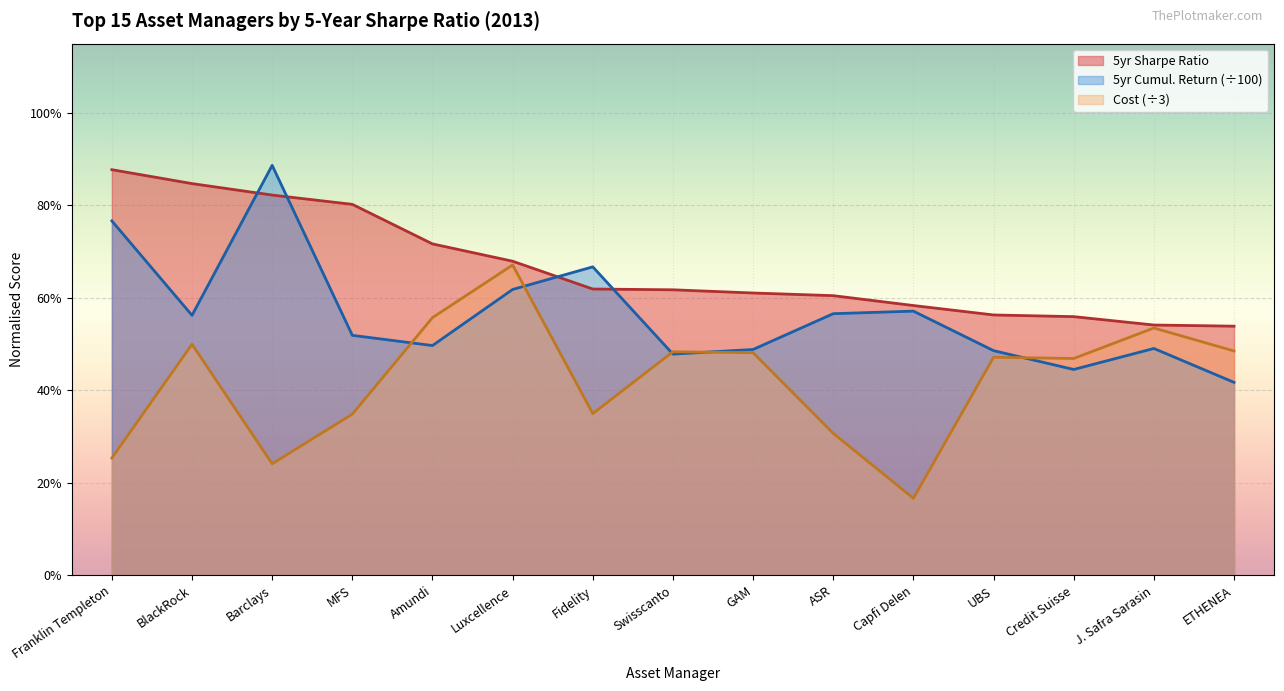

Where is the first local minimum for Cost?

Barclays